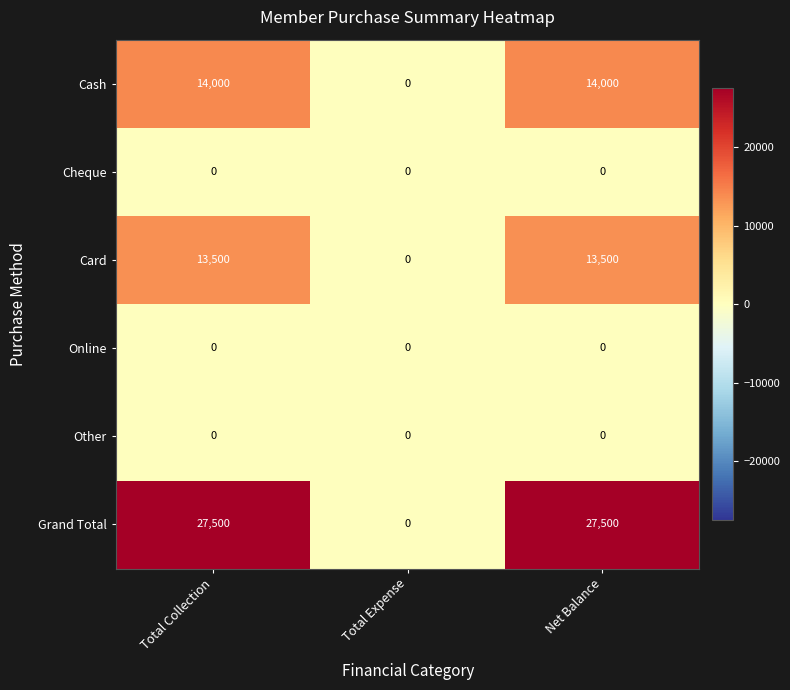

Which series has the largest total across all categories?

Grand Total